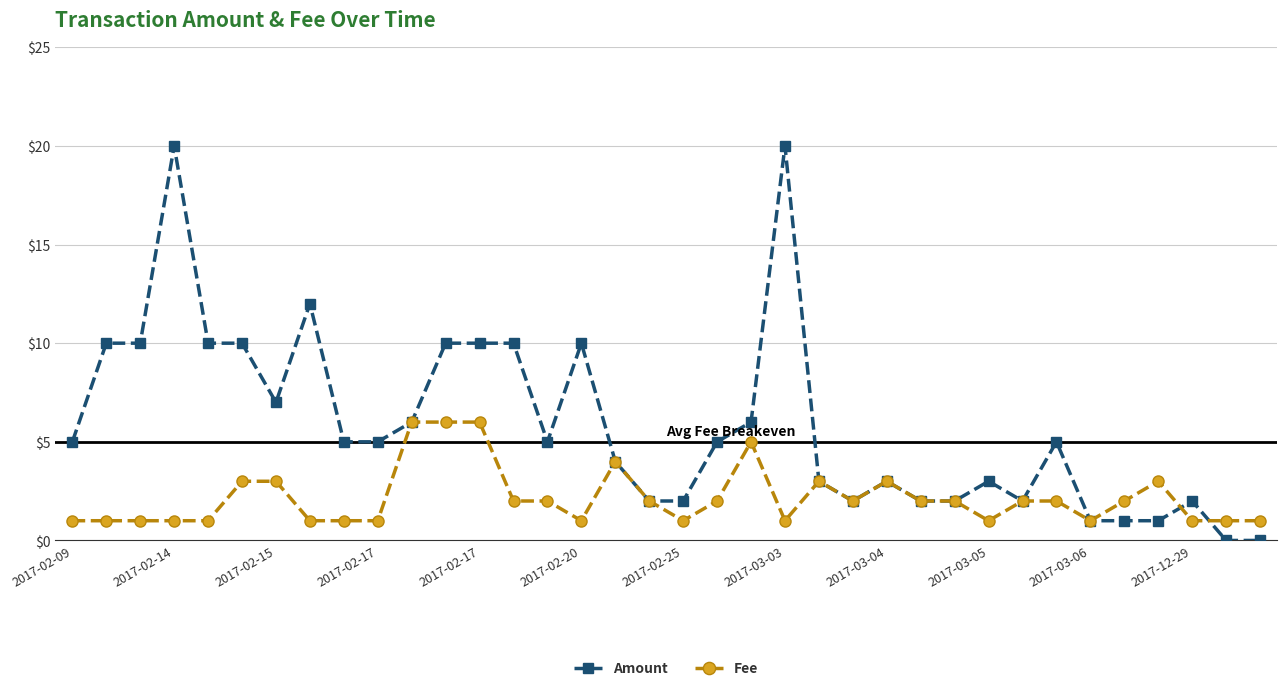

What is the value of the Amount point at the 24th from the left?

2.0